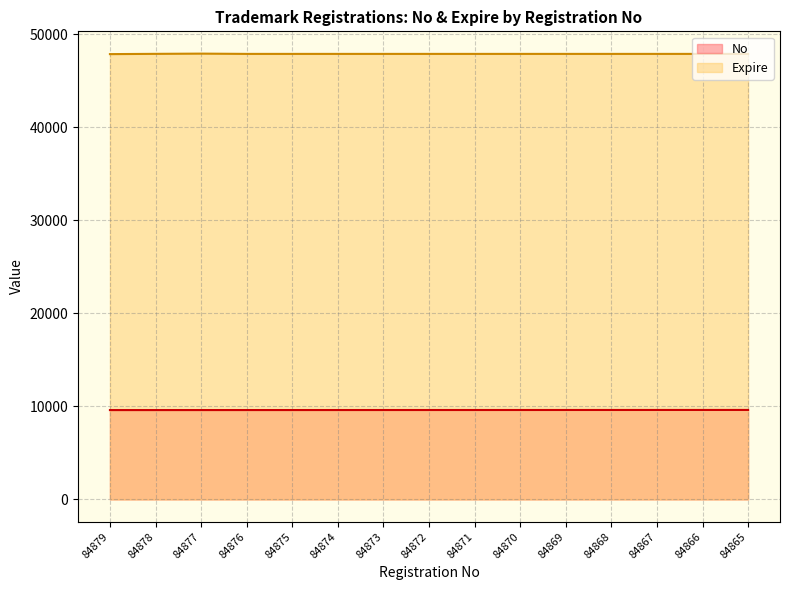

Between 84878 and 84874, which series saw the biggest shift?

Expire